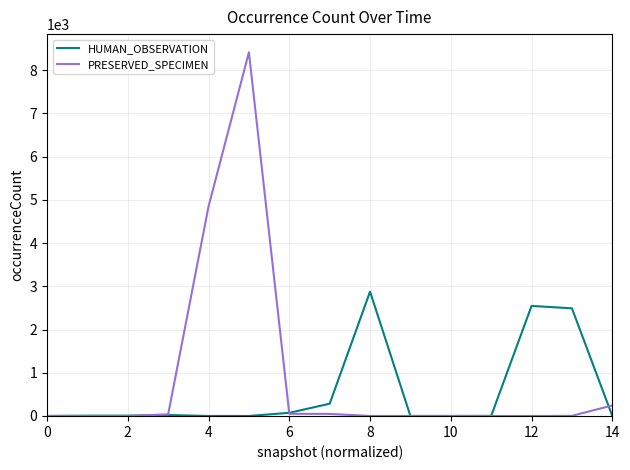

Rank the series by their average value, from highest to lowest.

PRESERVED_SPECIMEN, HUMAN_OBSERVATION